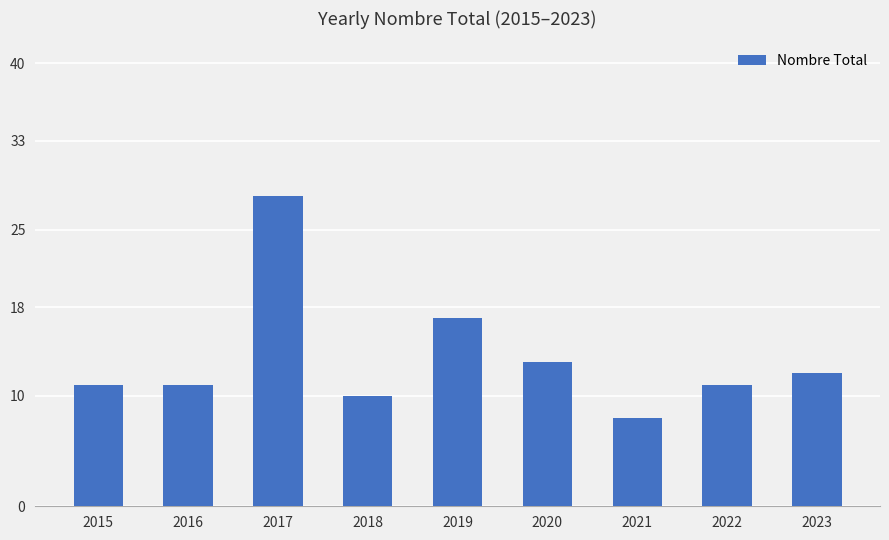

Which has a higher value, 2016 or 2021?

2016